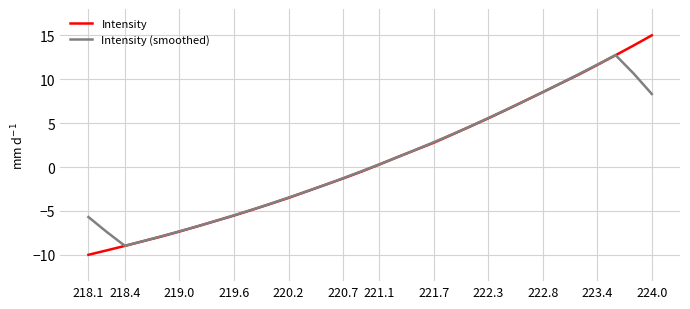

Which series has the widest spread of values?

Intensity